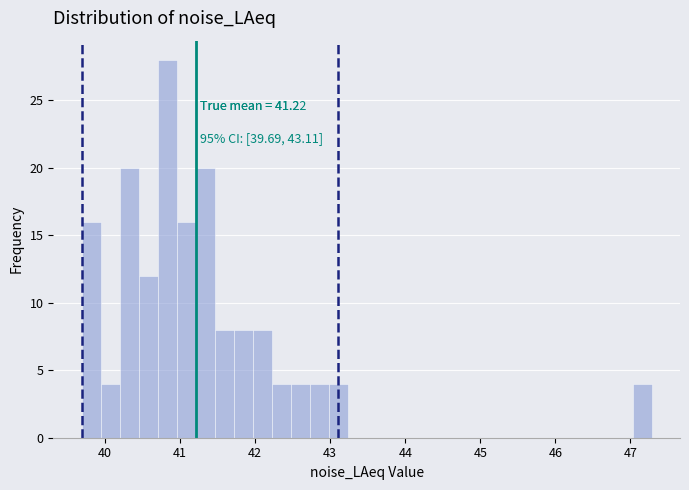

Around what value on the x-axis is the tallest bar? Give the approximate position of its centre, as read against the axis.

40.8